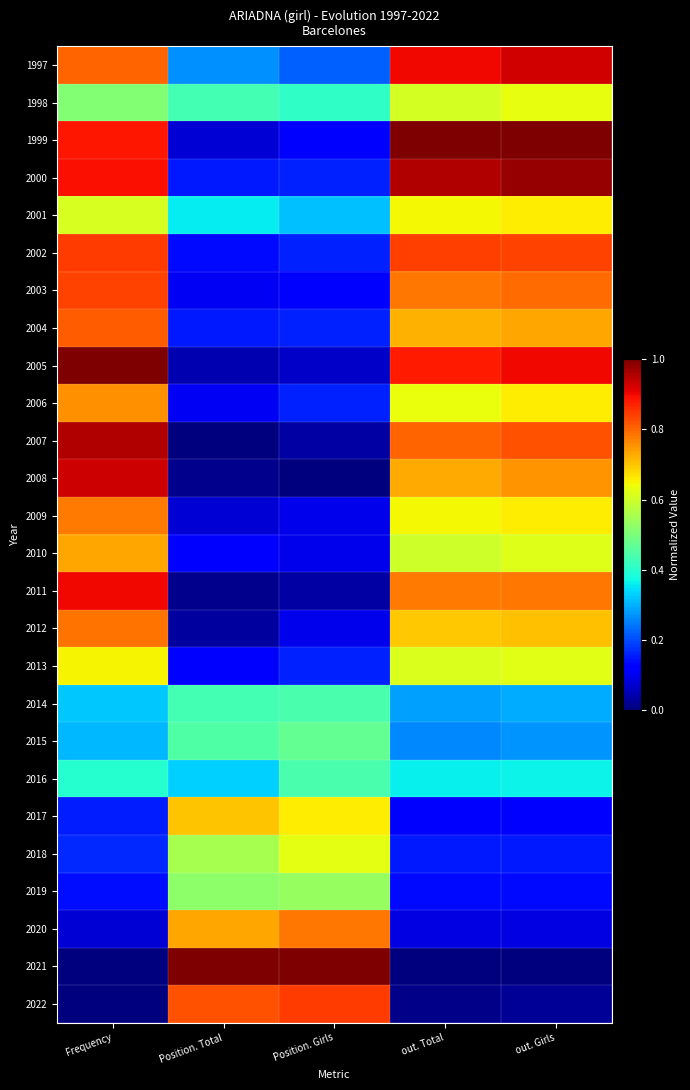

At which category is the sum across all series the highest?

Frequency